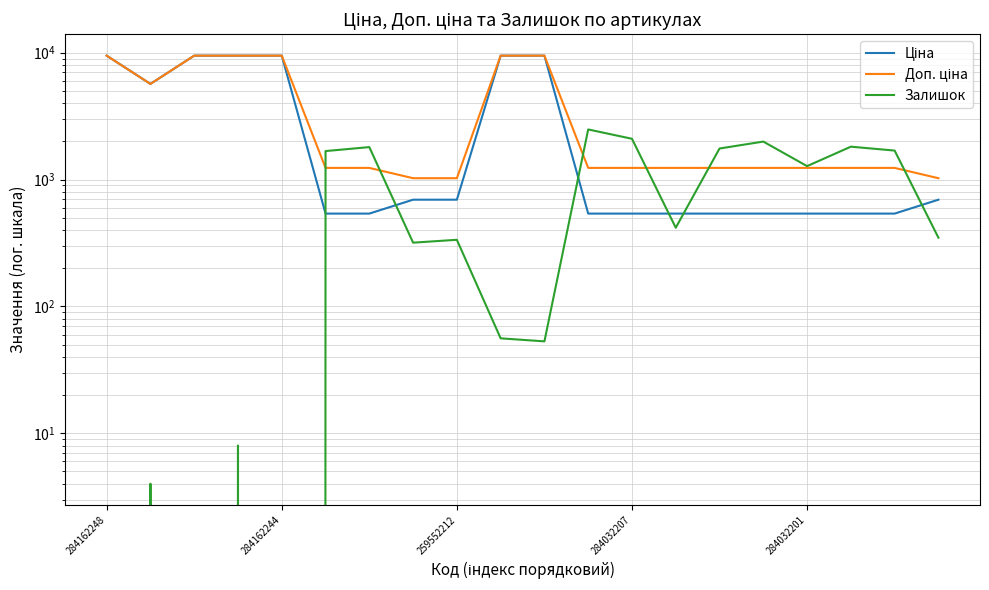

Where is Залишок nearest to the value 1241?

284032201